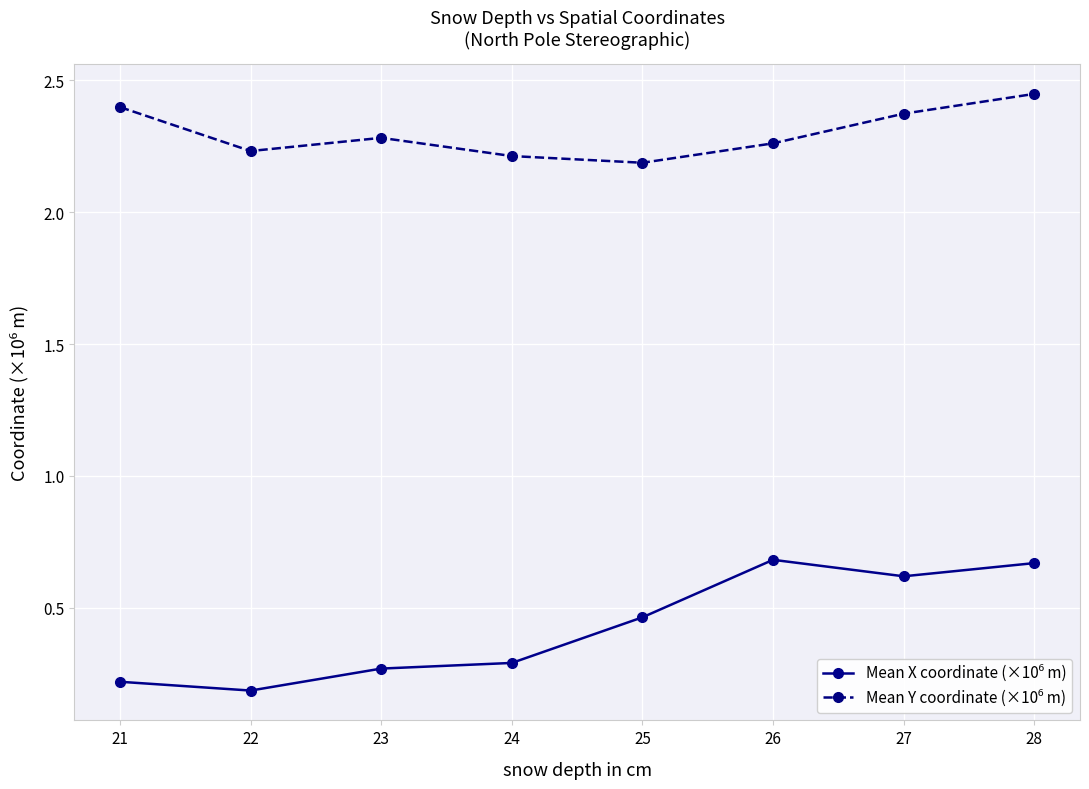

Does the chart have visible grid lines?

Yes